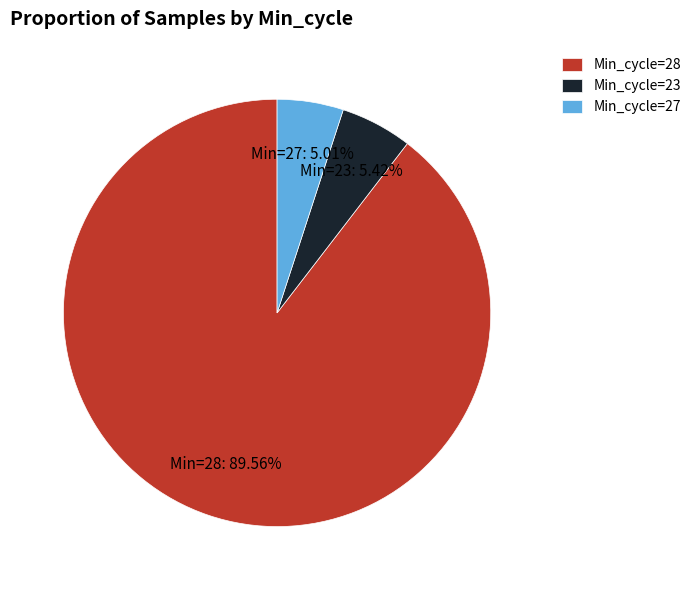

Approximately how many times larger is the value at Min_cycle=28 compared to Min_cycle=23?

16.5